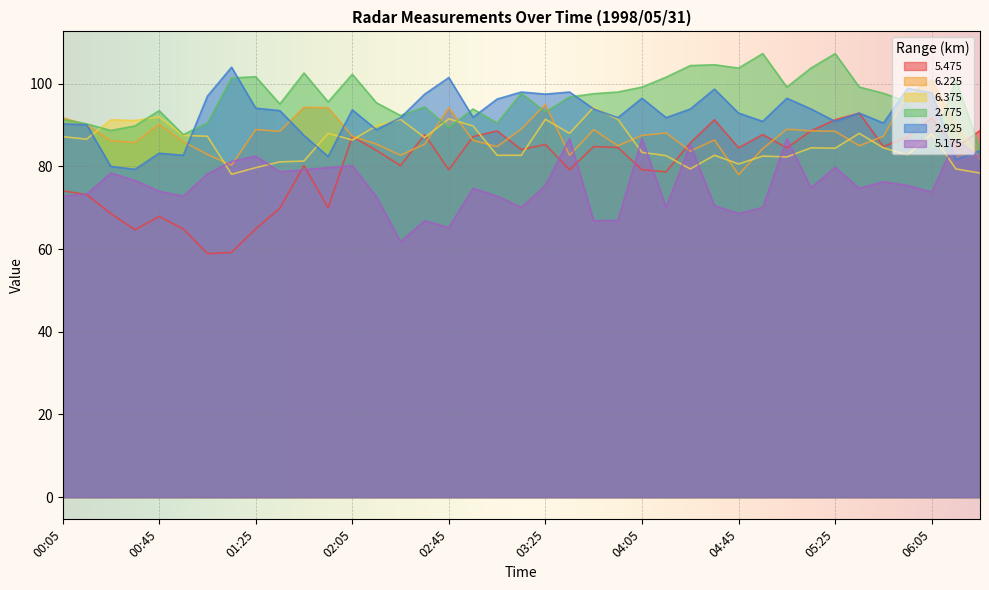

What is the highest value of the 6.375 series?

94.3